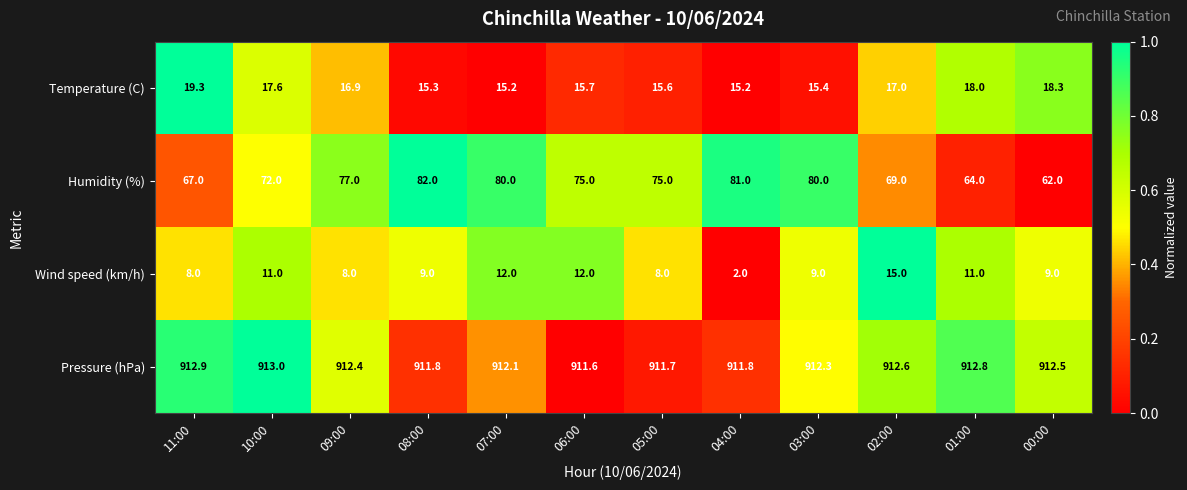

Is the value of Temperature (C) at 03:00 greater than the value of Wind speed (km/h) at 00:00?

Yes